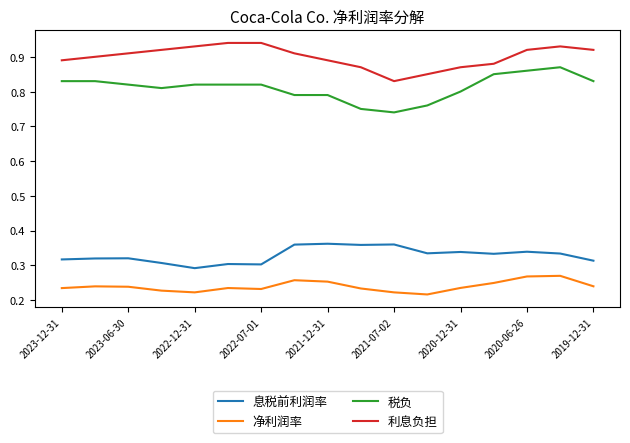

Which series has the largest total across all categories?

利息负担